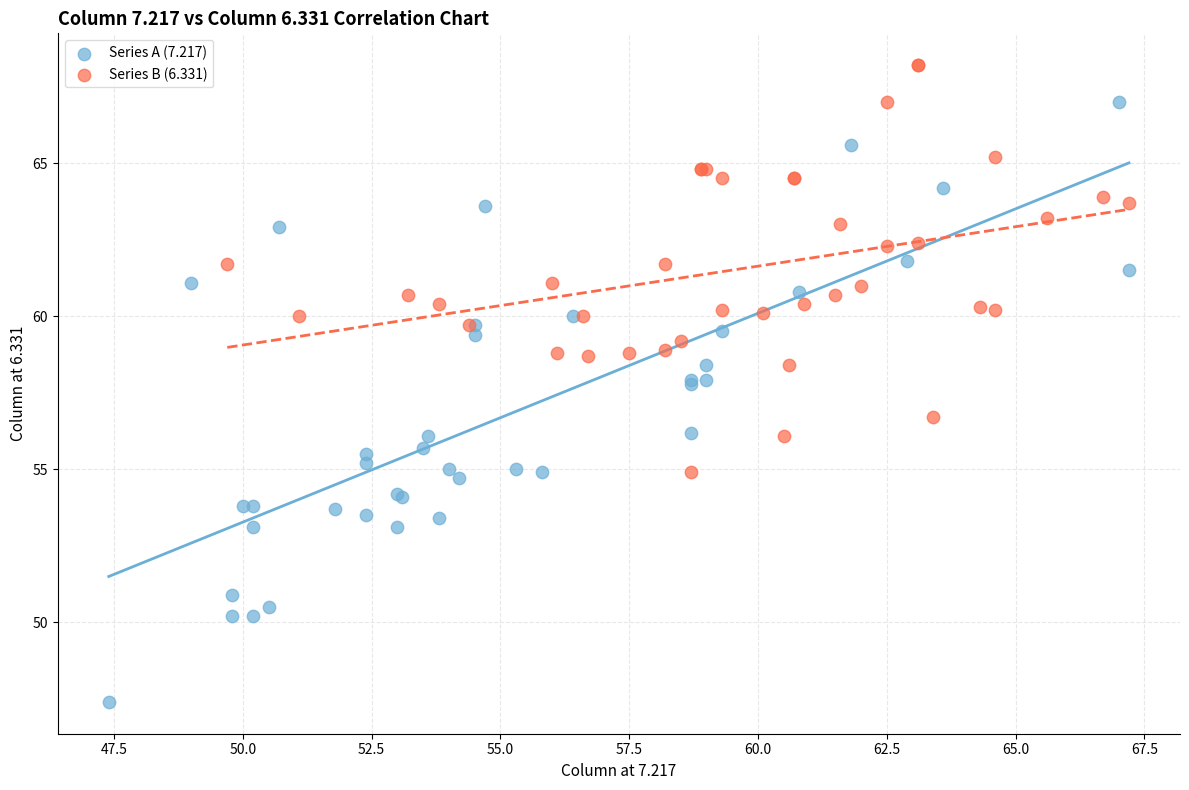

Which series reaches the maximum Y coordinate?

Series B (6.331)